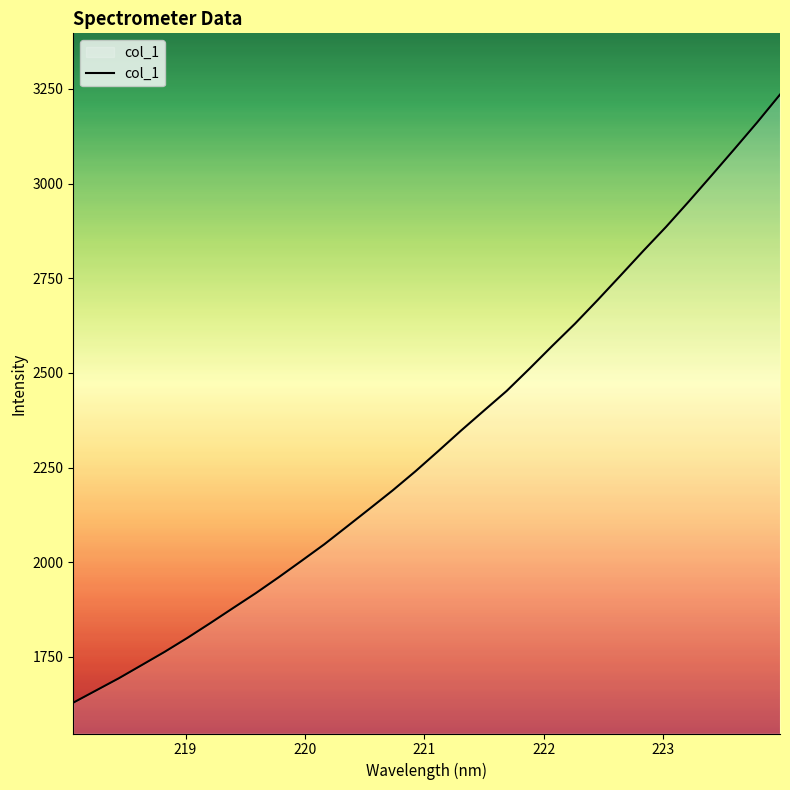

What is the difference between the maximum and minimum values?

1606.0